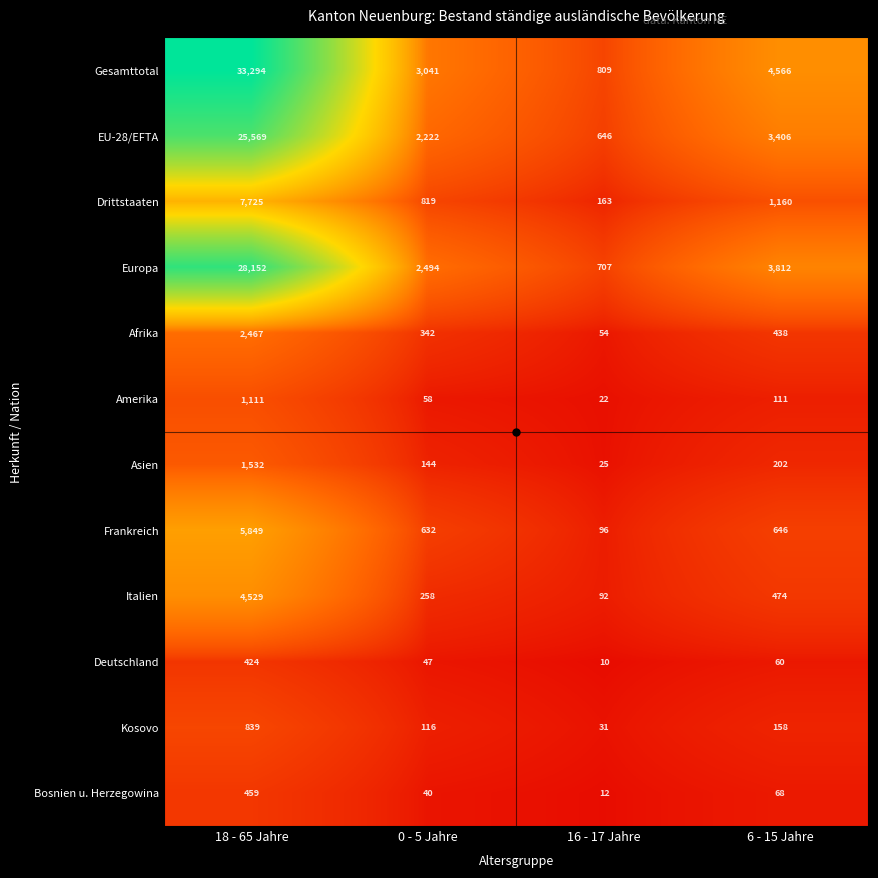

Which series has the widest spread of values?

Gesamttotal